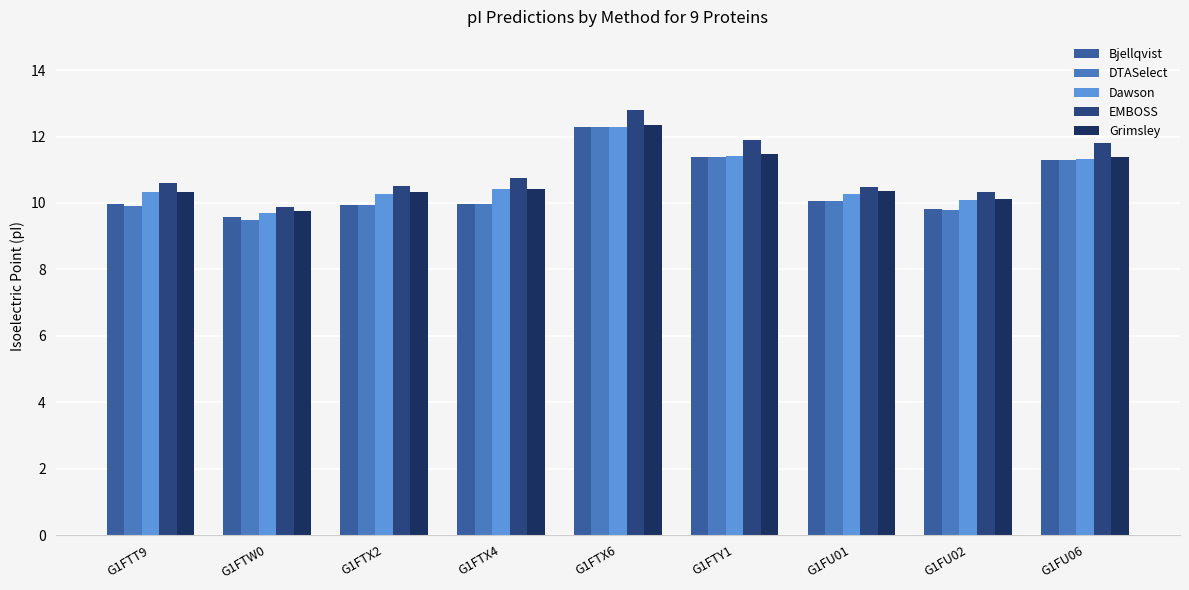

At how many categories does at least one series exceed 11?

3